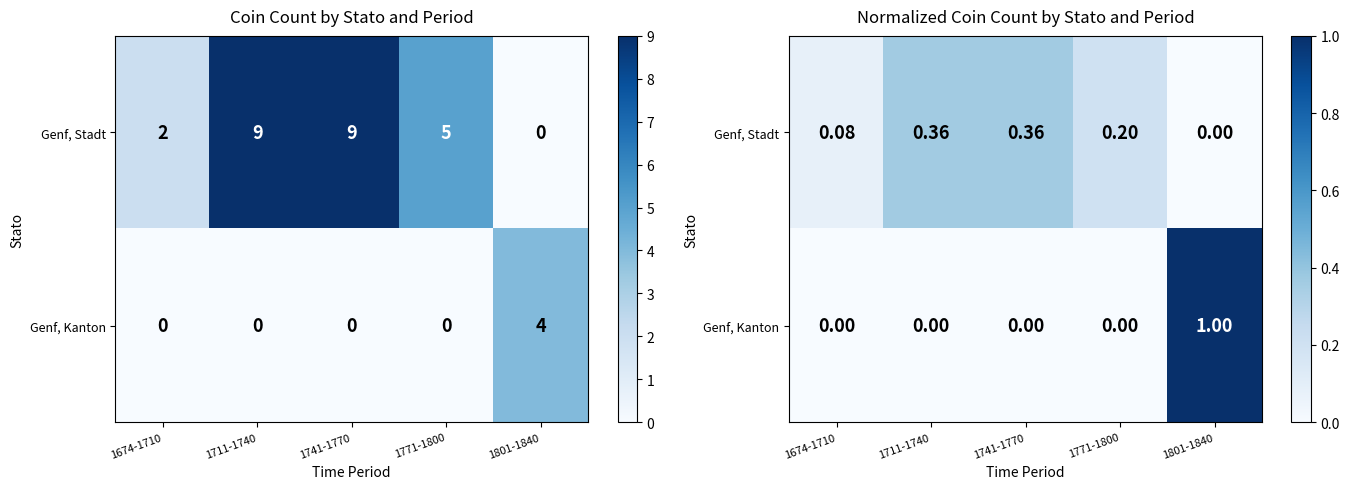

What is the total value across all series at 1801-1840?

1.0